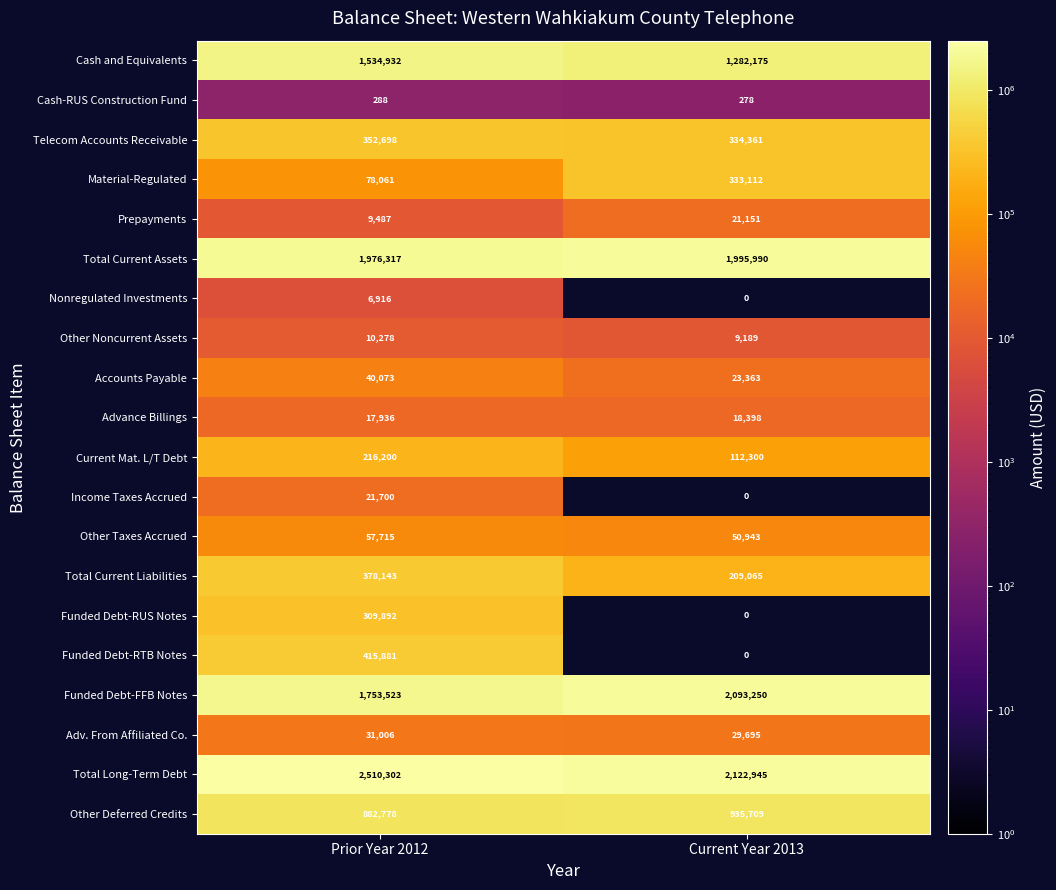

At which category does the chart reach its minimum across all series?

Current Year 2013